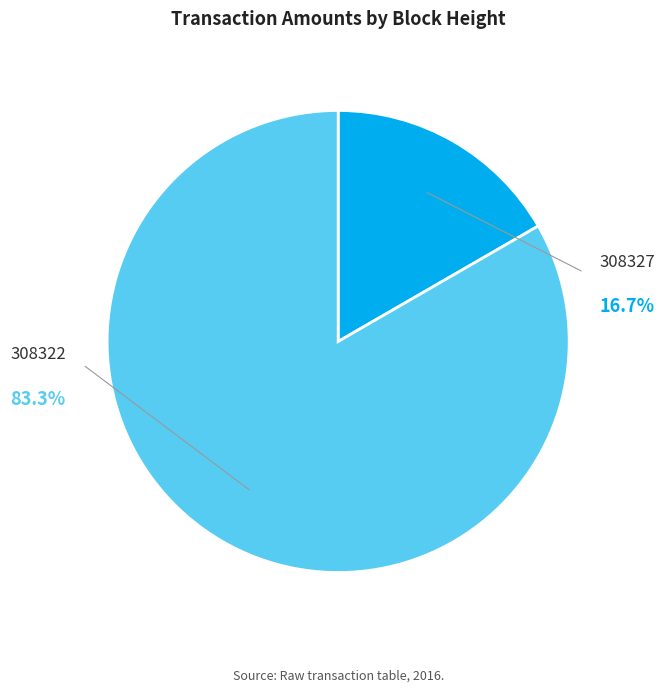

Does 308322 represent more than half of the total?

Yes